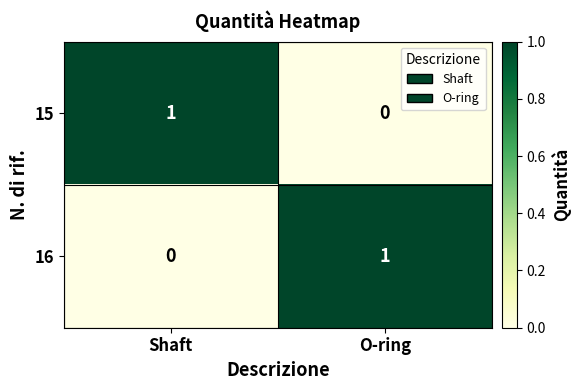

Rank the categories by 15 value from lowest to highest.

O-ring, Shaft